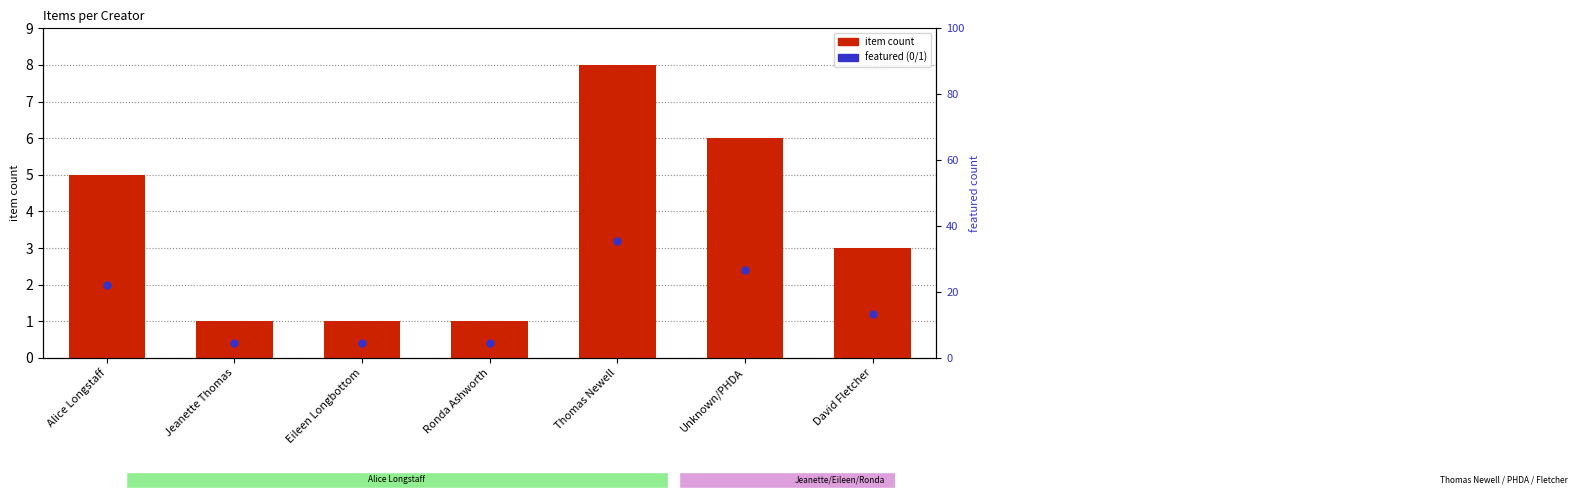

What is the minimum value shown in the chart?

1